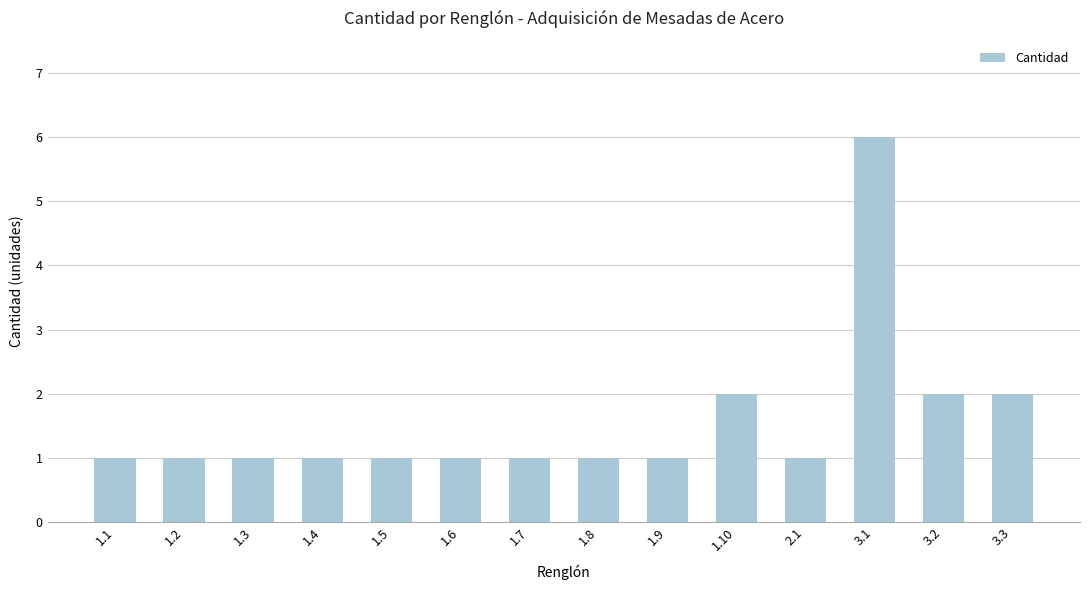

What is the ratio of the value at 1.5 to the value at 1.7?

1.0